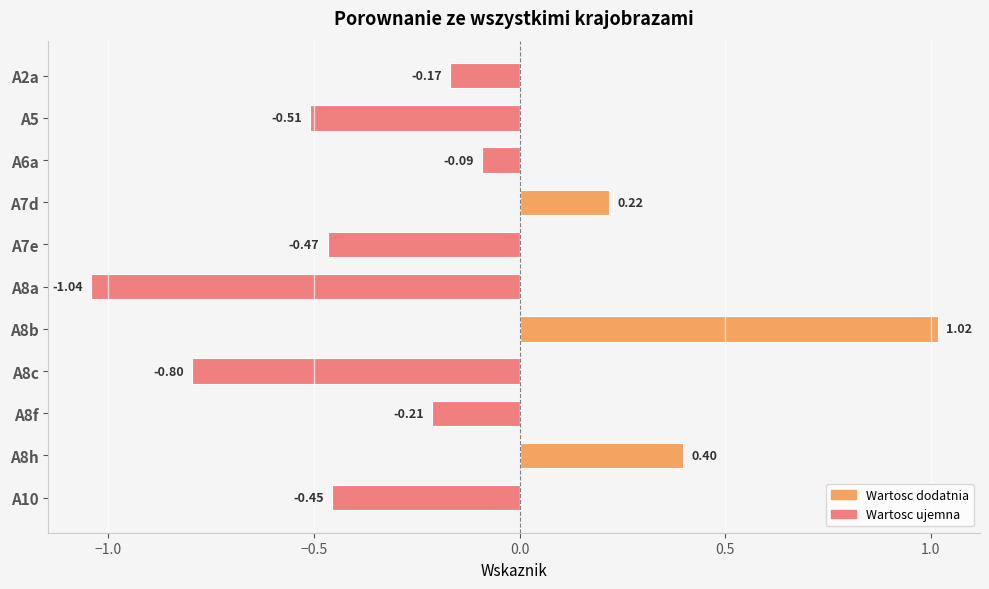

What is the change in value from A2a to A8h?

+0.6